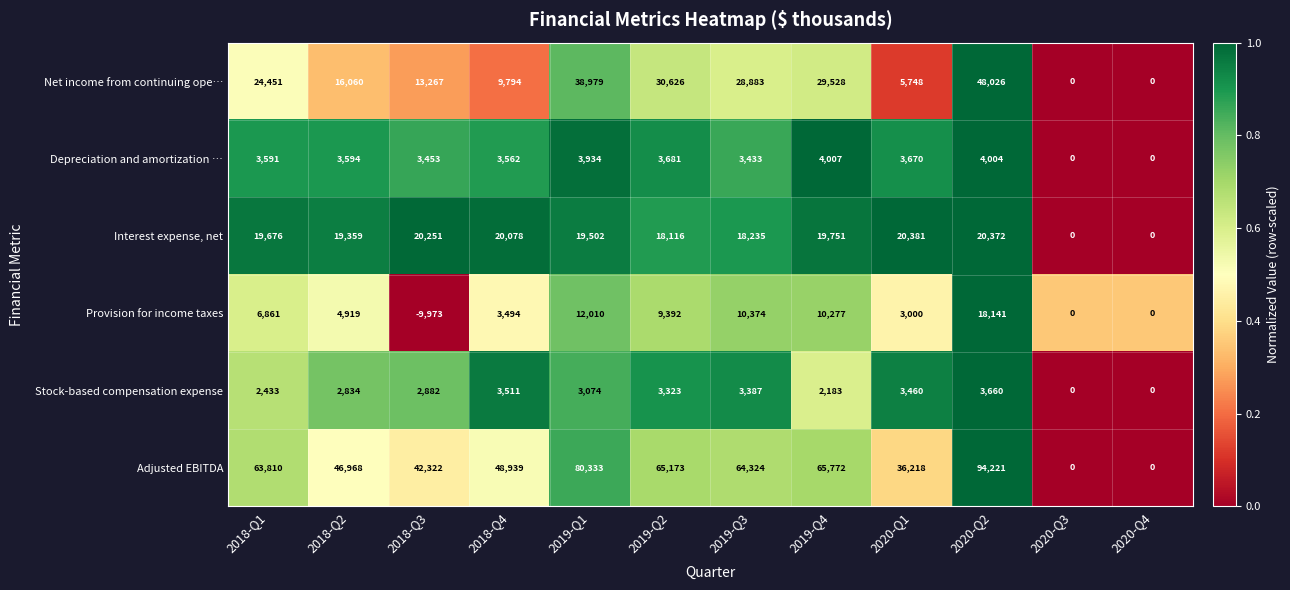

Which series has the largest total across all categories?

Adjusted EBITDA